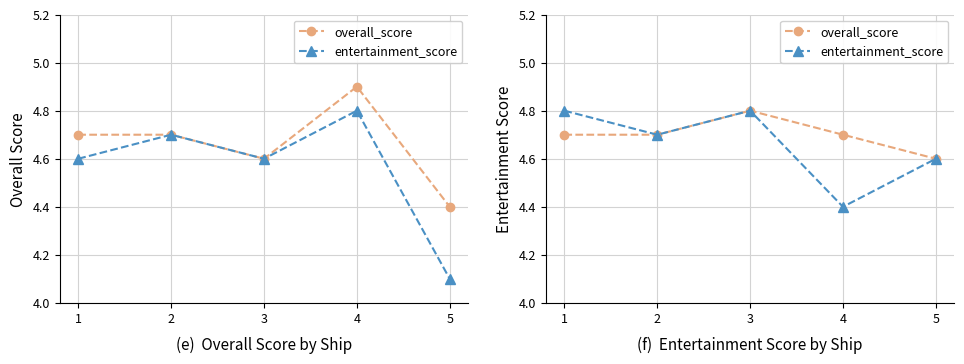

What is the spread (max minus min) of values at 4?

0.3